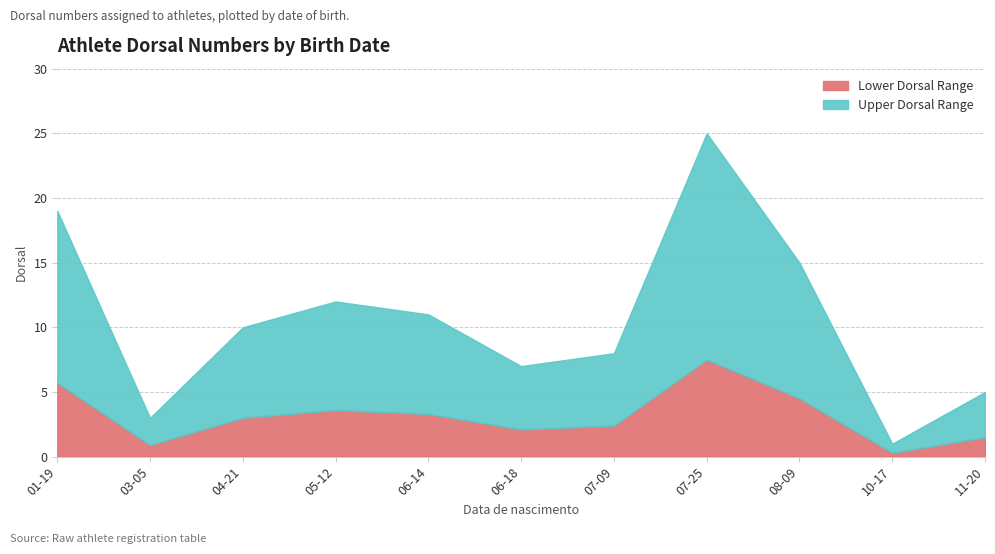

What is the difference between the maximum and minimum values in the Lower Dorsal Range series?

7.2